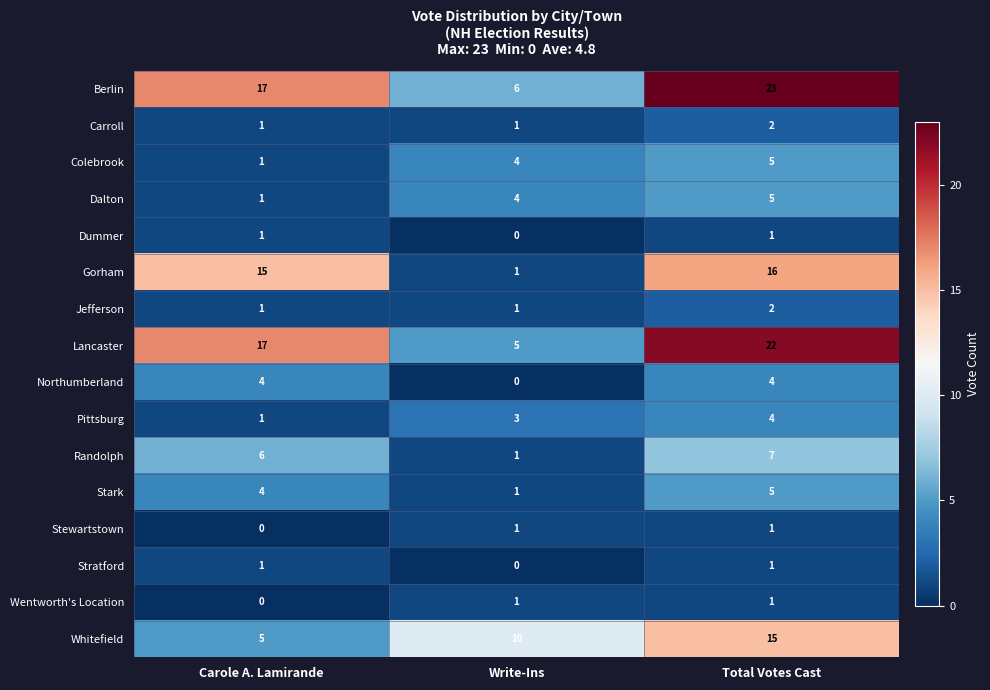

Which series has the largest total across all categories?

Berlin